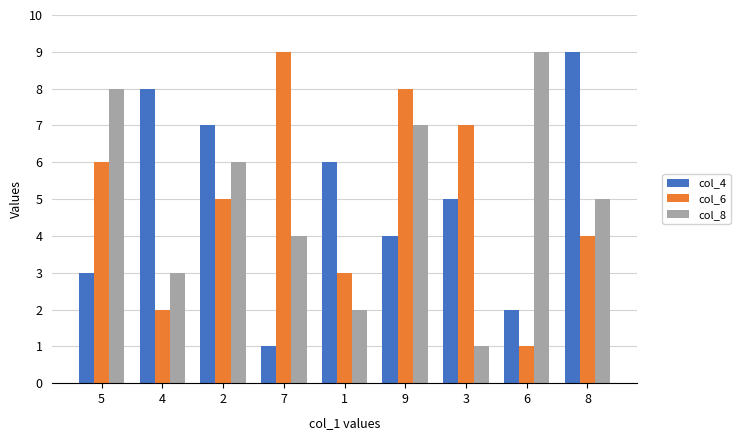

At how many categories does at least one series exceed 4?

9